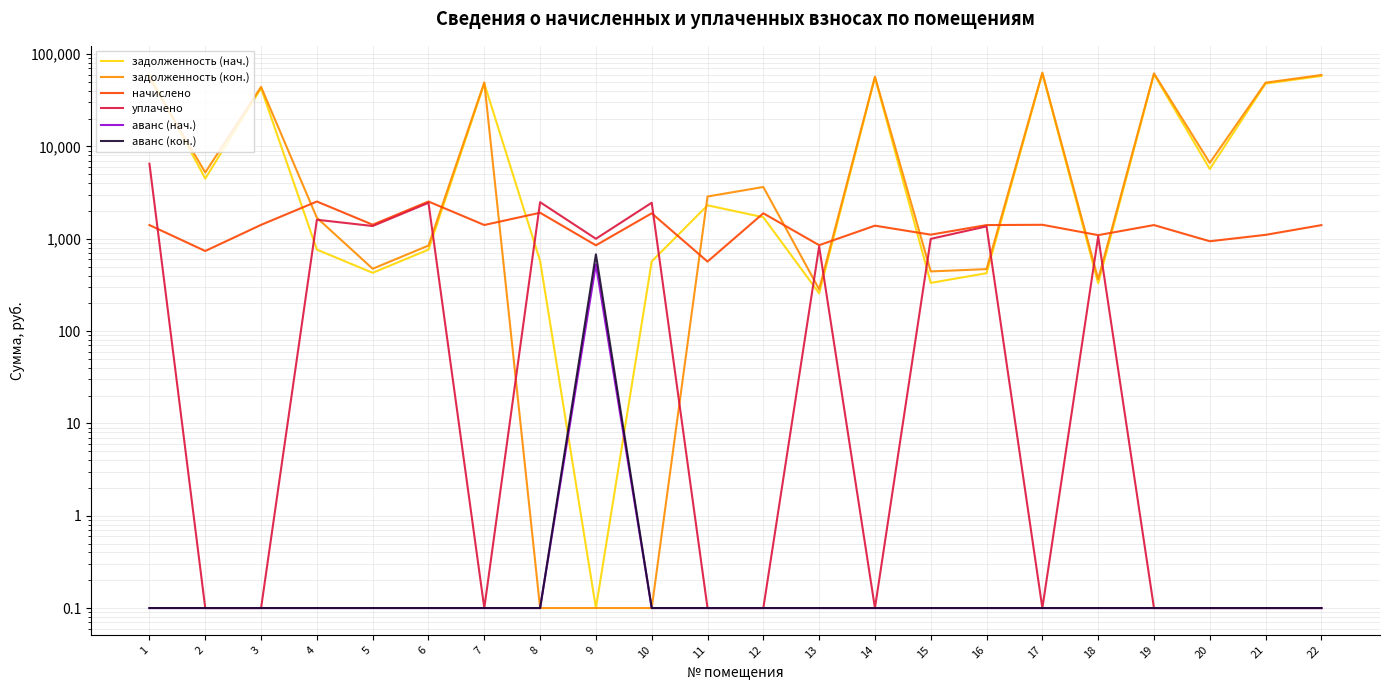

What are all the series names shown in the legend?

задолженность (нач.), задолженность (кон.), начислено, уплачено, аванс (нач.), аванс (кон.)